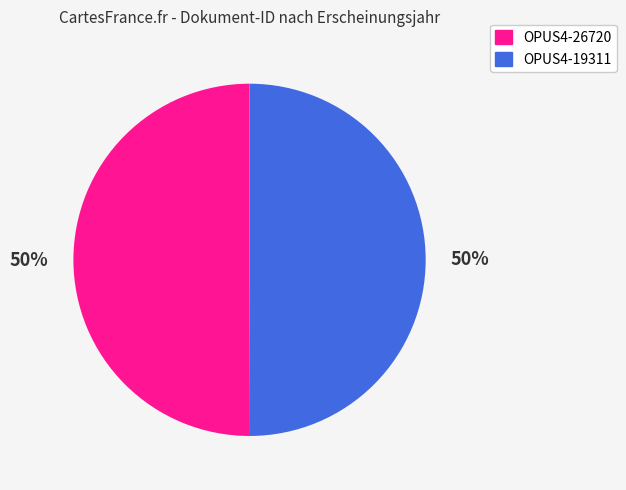

Do OPUS4-19311 and OPUS4-26720 together represent more than half of the pie?

Yes